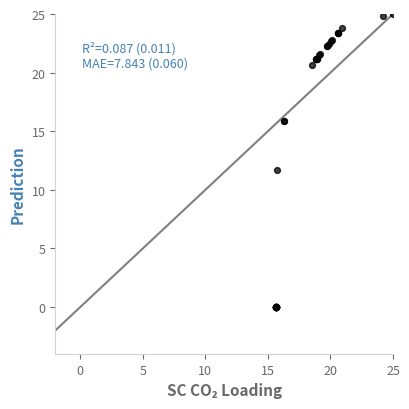

What Y value in the scatter plot is closest to 12?

11.7